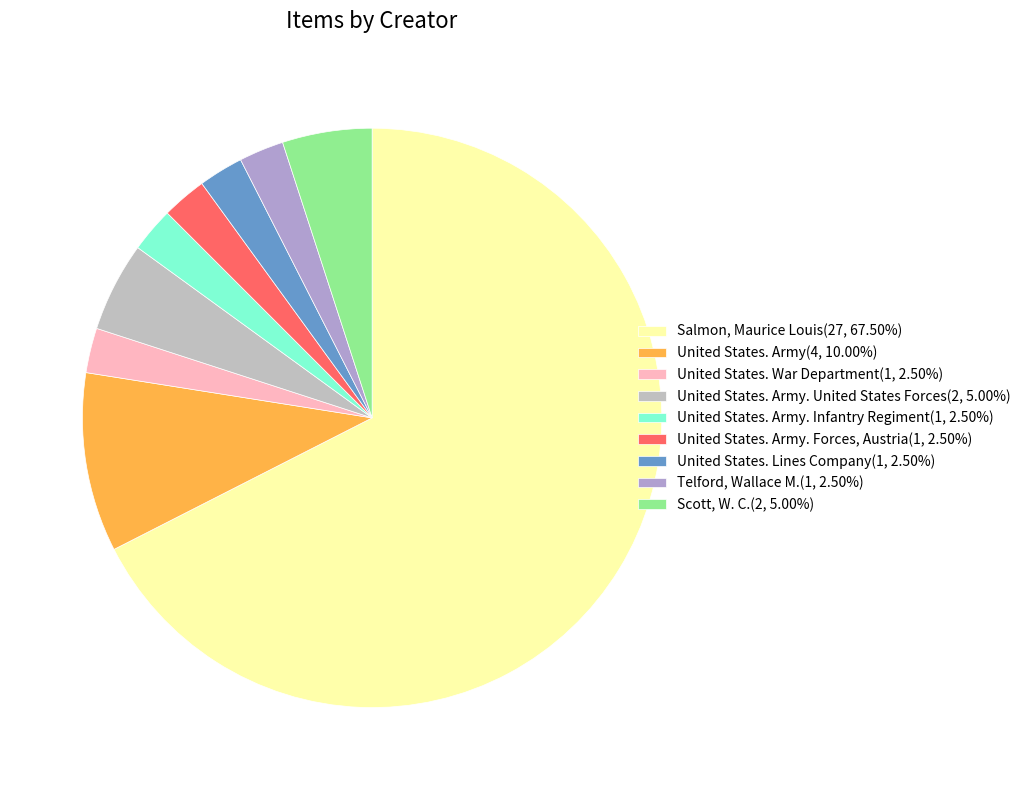

Which category accounts for the majority?

Salmon, Maurice Louis